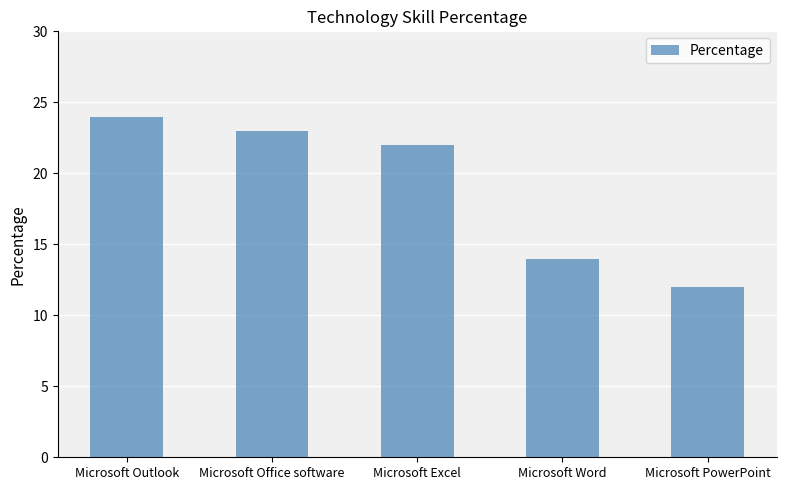

The chart shows a value of 23 at Microsoft Office software. True or false?

True